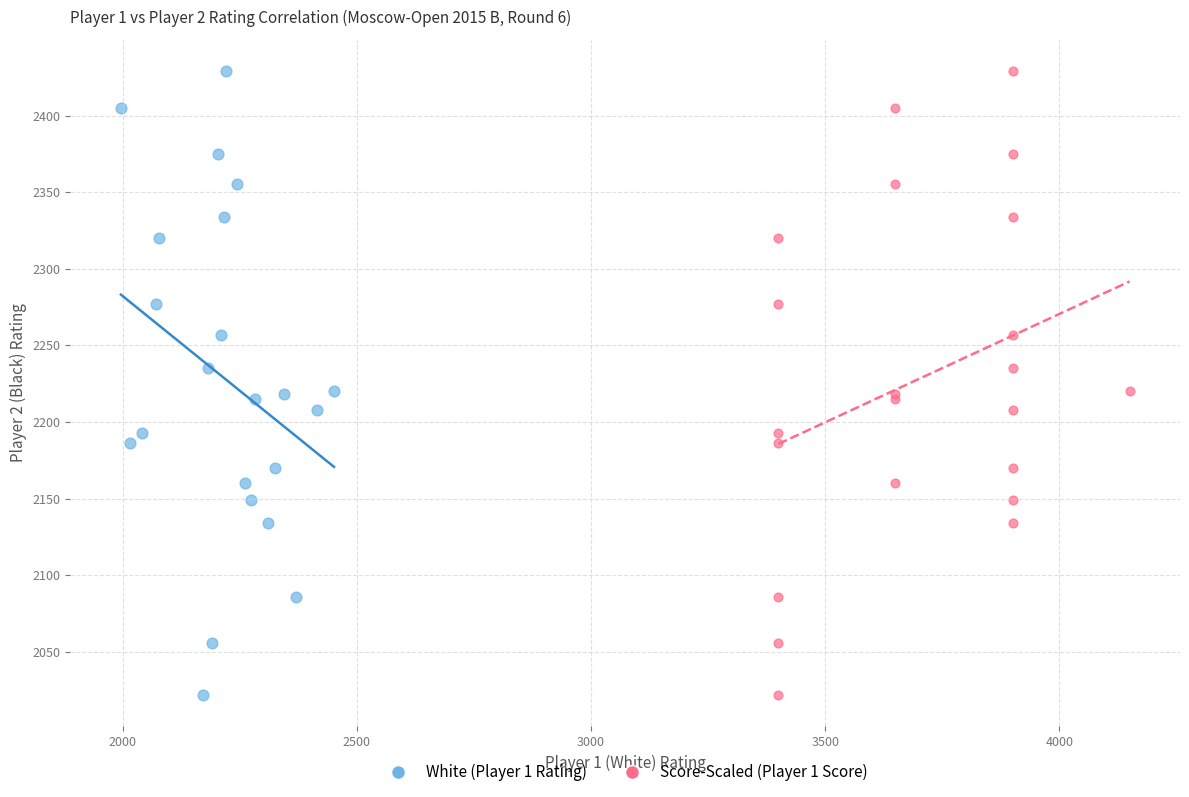

What are all the series names shown in the legend?

White (Player 1 Rating), Score-Scaled (Player 1 Score)